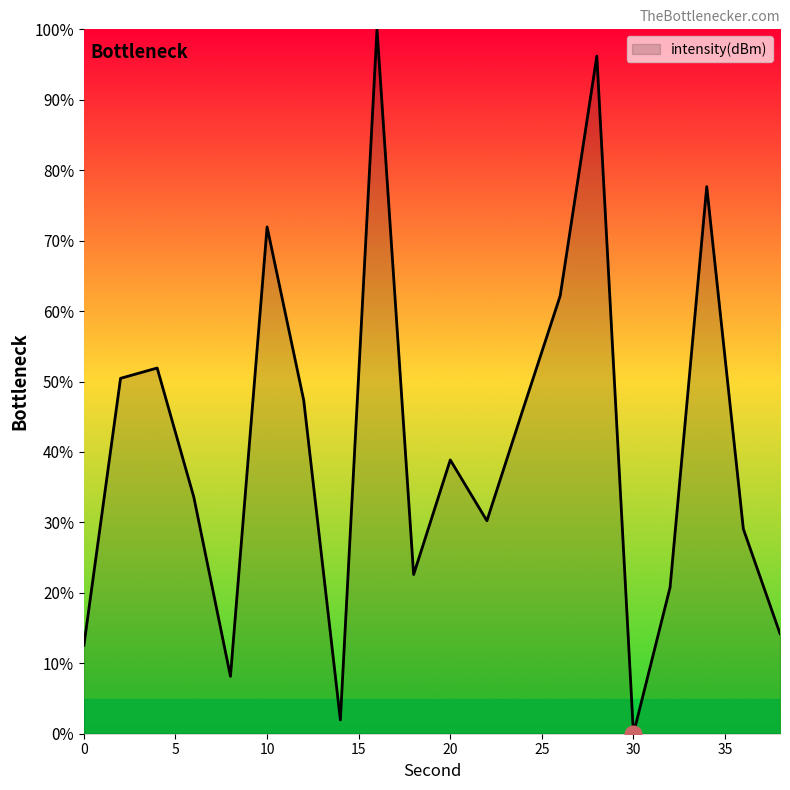

What is the greatest value displayed?

100.0